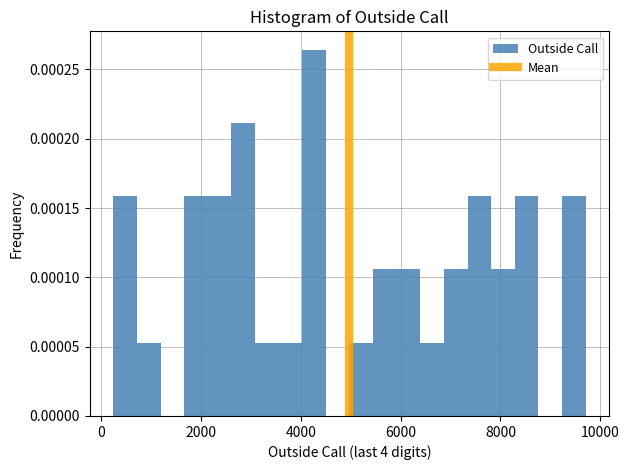

Read against the x-axis, roughly where is the centre of the tallest bar?

4200